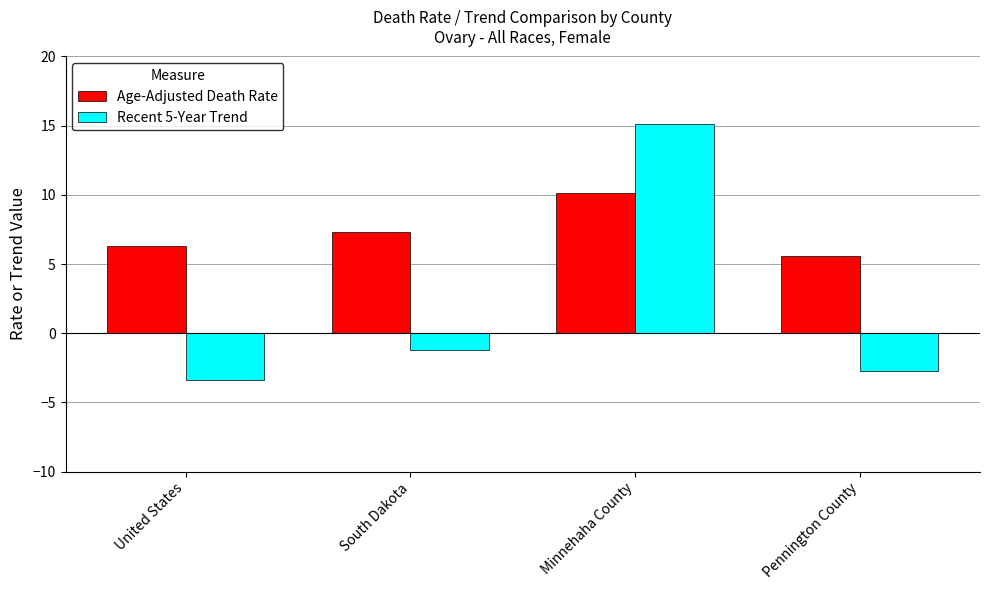

Which series has the largest total across all categories?

Age-Adjusted Death Rate